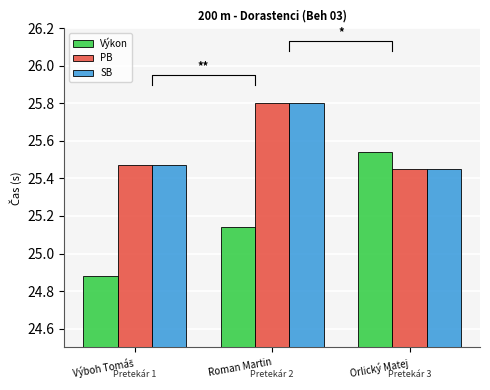

At which label is Výkon closest to 25?

Výboh Tomáš